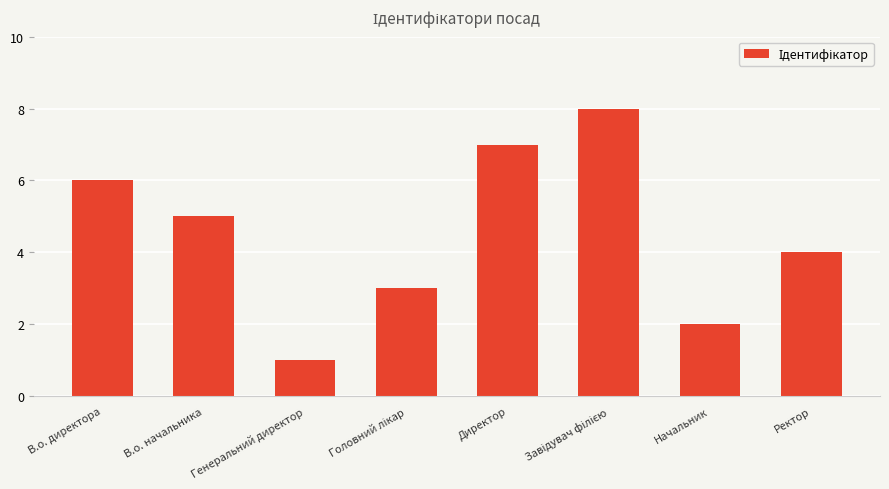

What is the label of the 8th bar from the left?

Ректор